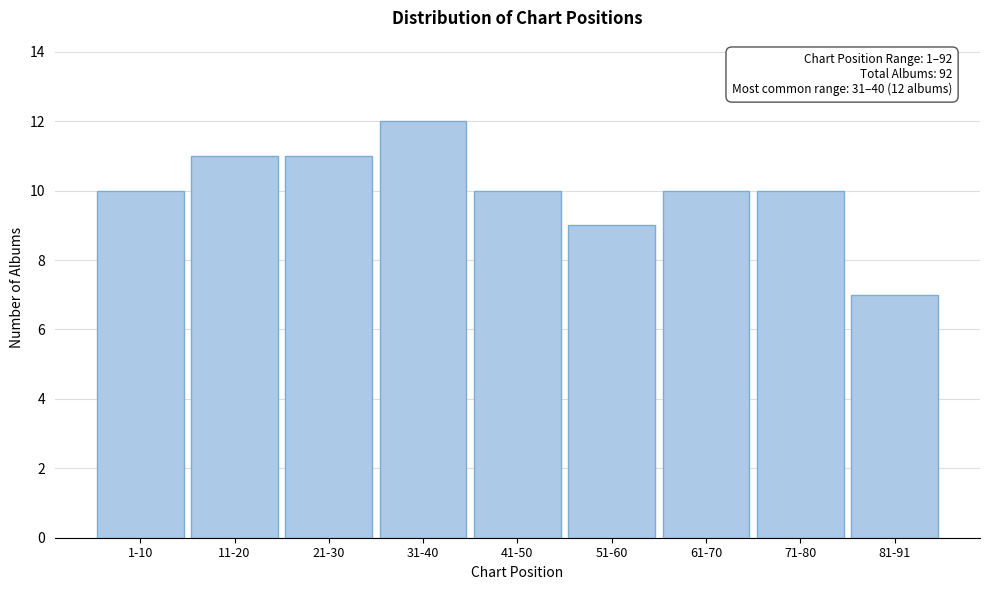

Reading left to right, list all the values displayed in this chart.

1-10=10	11-20=11	21-30=11	31-40=12	41-50=10	51-60=9	61-70=10	71-80=10	81-91=7